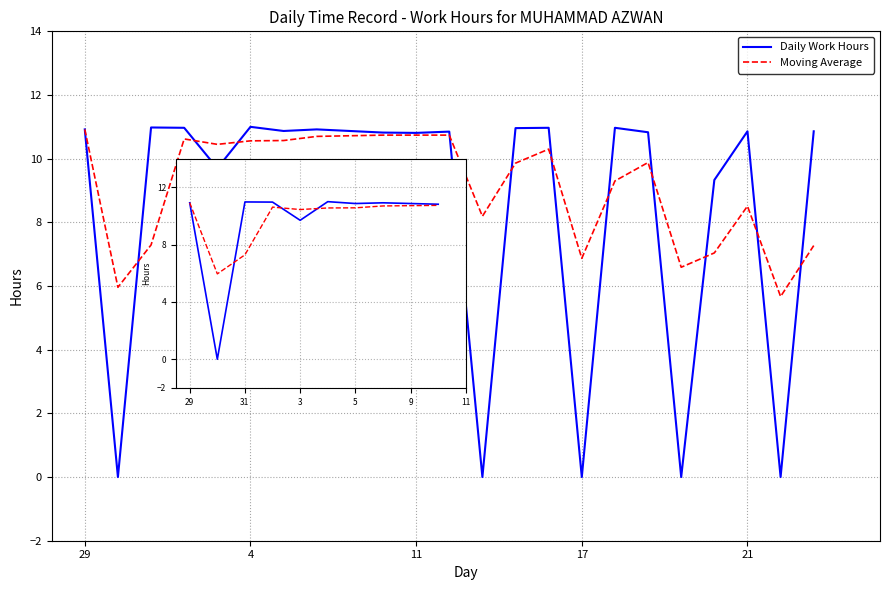

How many series are shown in this chart?

2